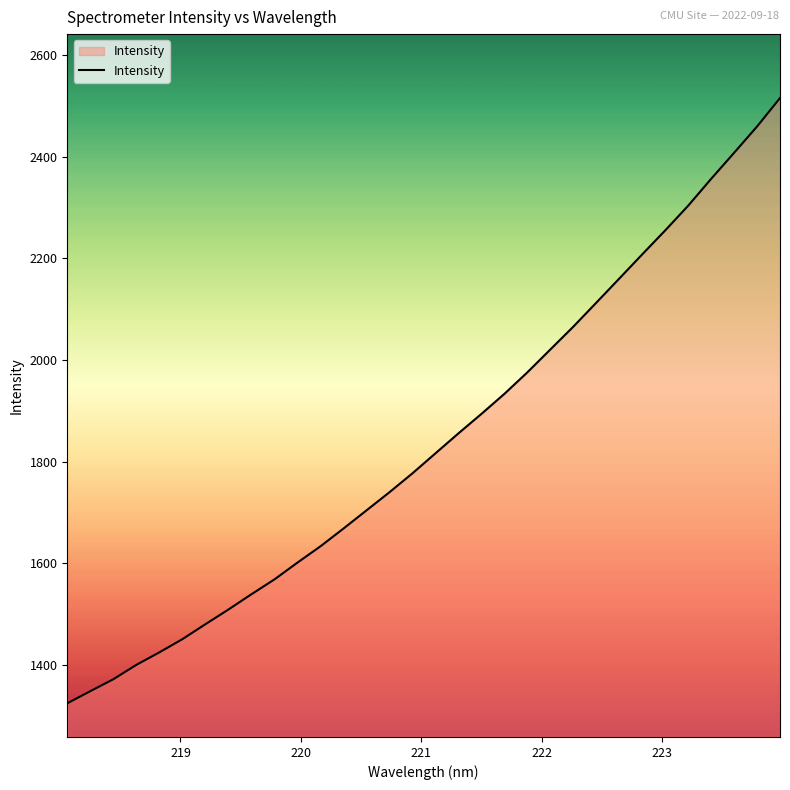

What is the difference between the maximum and minimum values?

1191.0